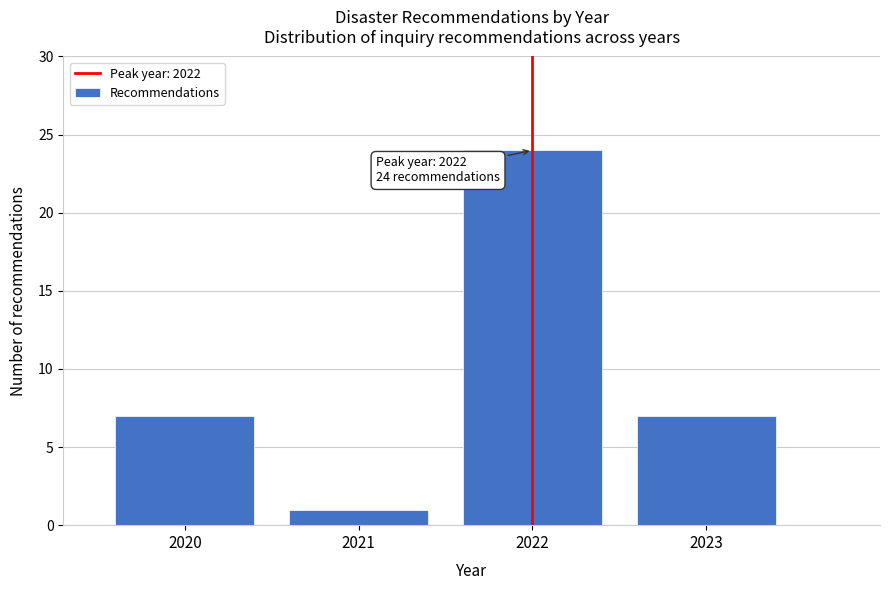

Reading left to right, transcribe all the data shown in this chart.

7	1	24	7